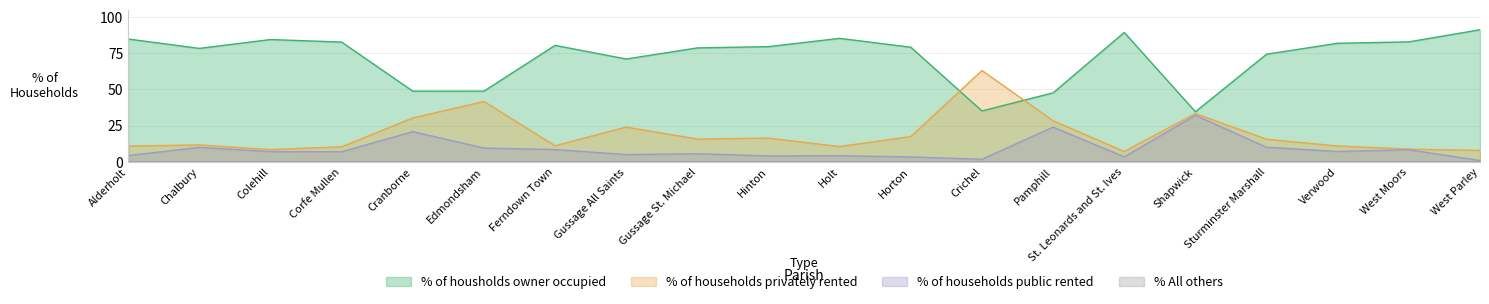

What is the difference between the maximum and minimum values in the % of households public rented series?

31.2